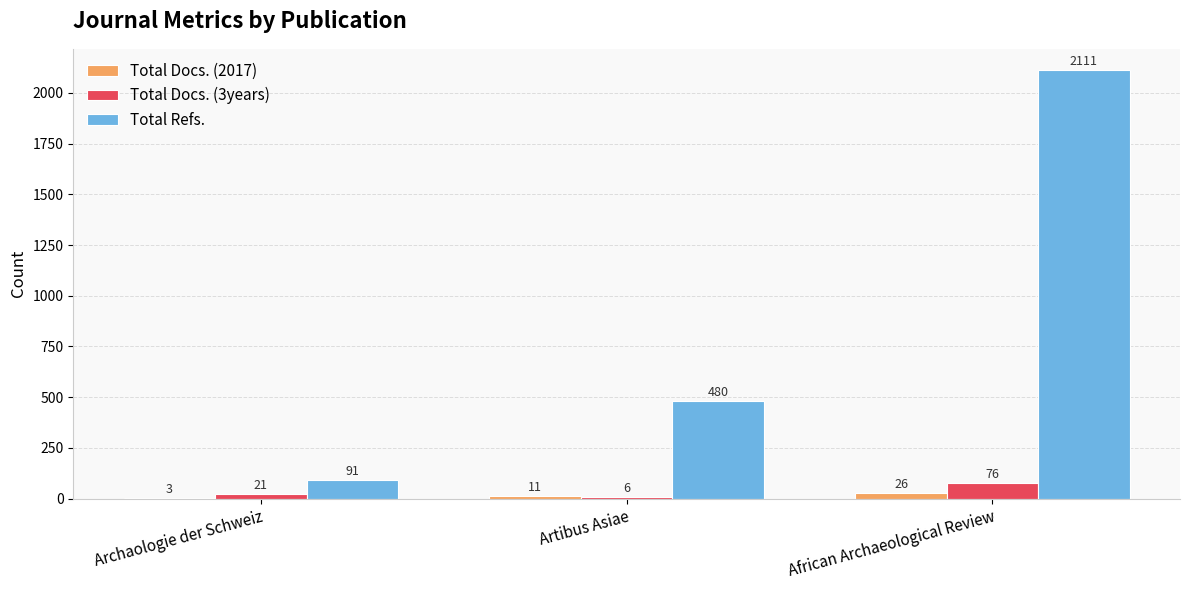

What are all the series names shown in the legend?

Total Docs. (2017), Total Docs. (3years), Total Refs.